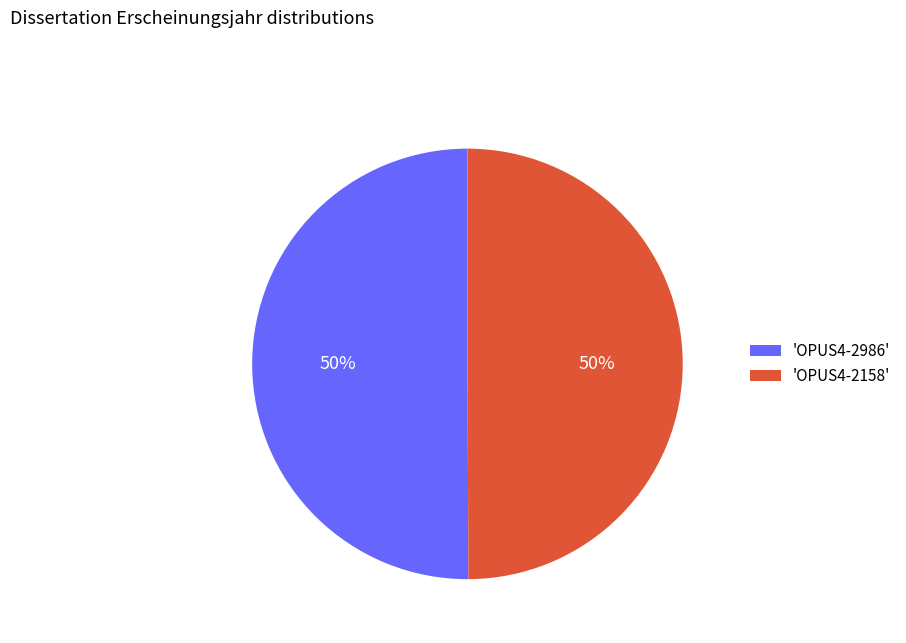

Combined, do 'OPUS4-2158' and 'OPUS4-2986' account for over 50%?

Yes